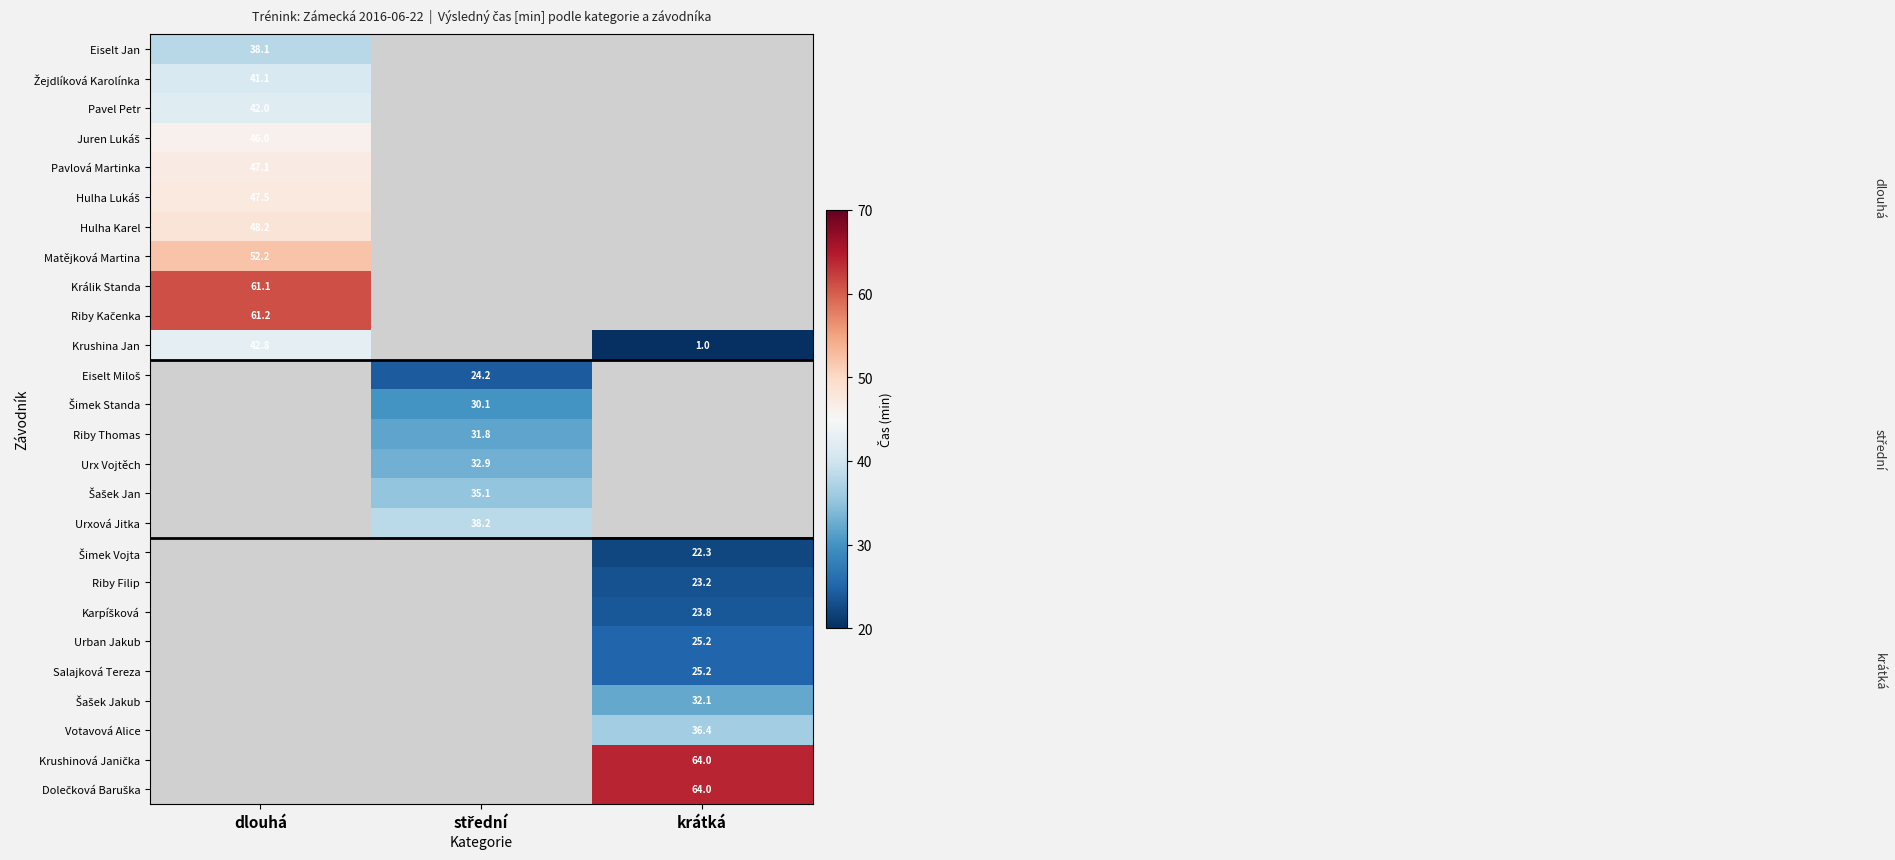

The value of Karpíšková at krátká is 23.8. True or false?

True